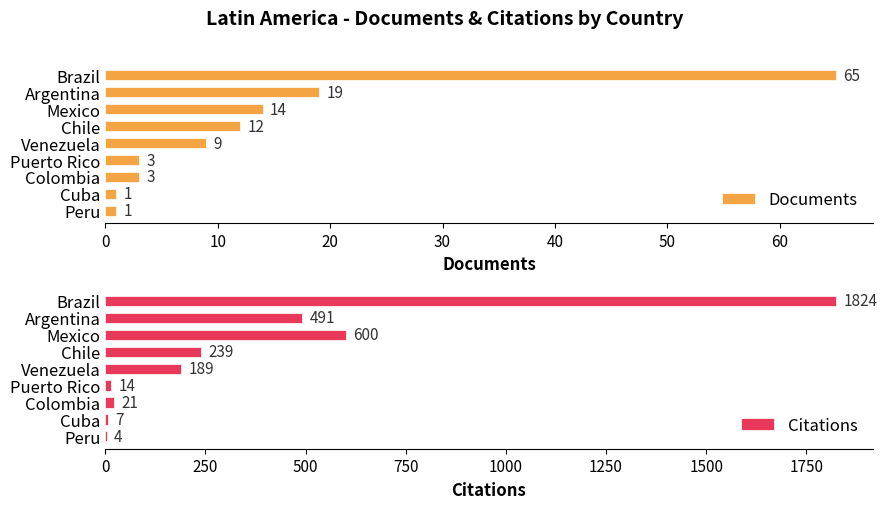

How many data points does each series have?

9